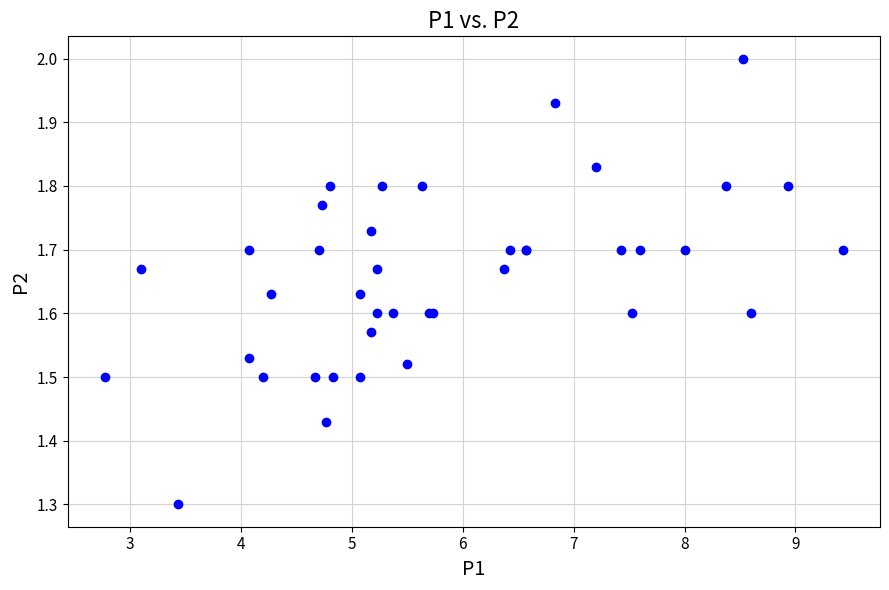

What Y value in the scatter plot is closest to 1?

1.3